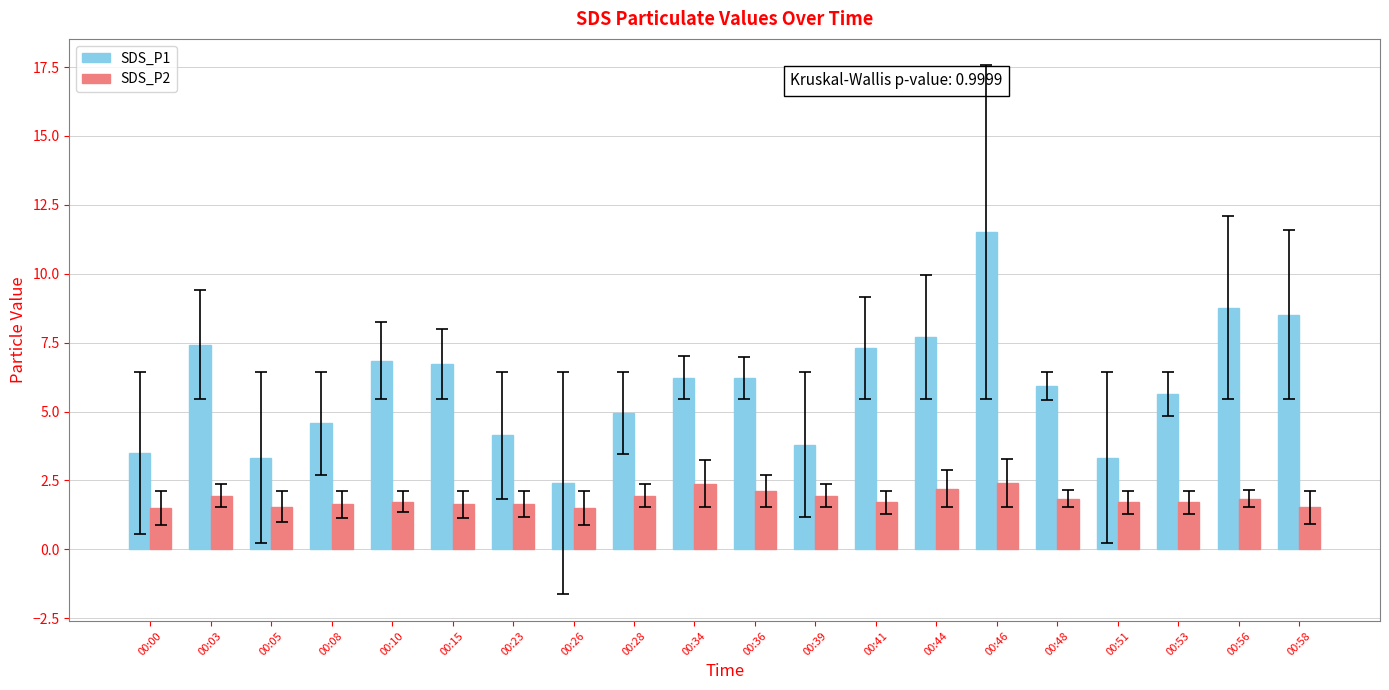

What is the difference between the highest and lowest values at 00:58?

7.0